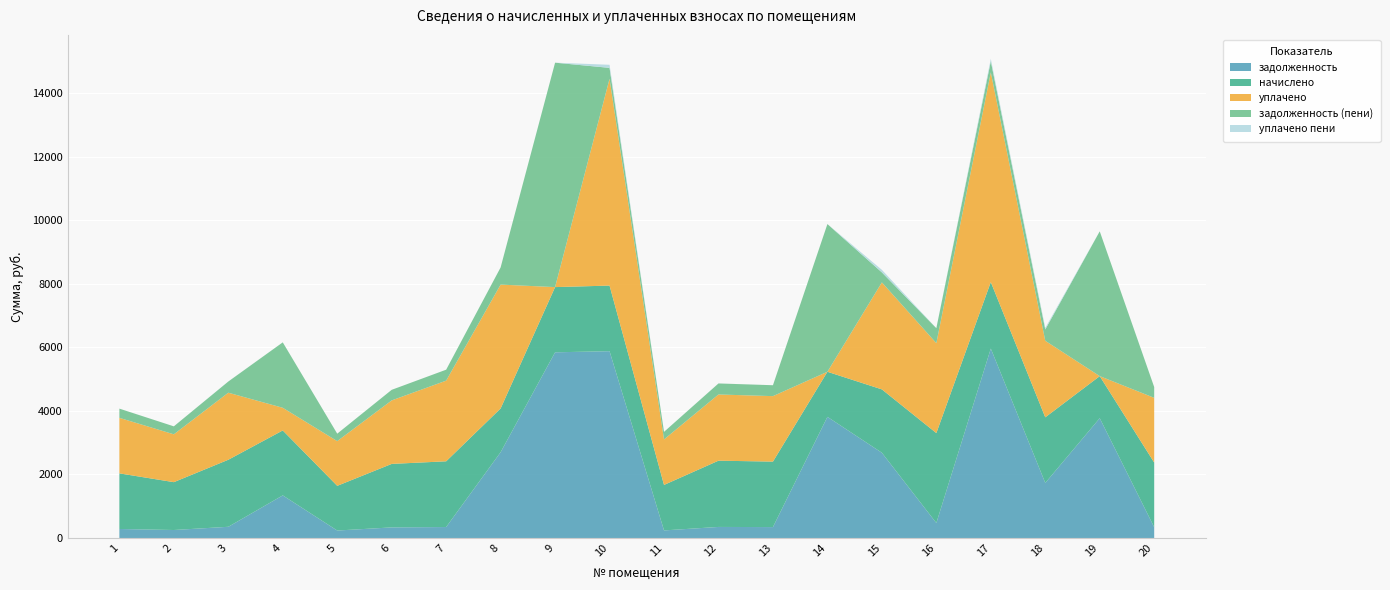

Reading left to right, transcribe all the data shown in this chart.

задолженность: 283.7	251.2	352.3	1341.2	234.9	333.3	345.0	2700.7	5847.1	5882.4	238.5	347.8	343.6	3814.5	2684.1	472.0	5965.0	1734.0	3772.3	339.5
начислено: 1751.2	1507.0	2111.4	2045.2	1407.6	1999.6	2070.0	1378.6	2053.4	2065.9	1432.4	2086.6	2061.7	1420.0	1995.5	2831.8	2094.8	2065.9	1324.8	2036.9
уплачено: 1748.3	1506.2	2111.4	713.8	1407.6	1999.6	2539.8	3900.0	0.0	6512.9	1432.7	2084.6	2061.7	0.0	3369.4	2831.8	6603.3	2410.2	0.0	2037.4
задолженность (пени): 290.4	251.2	351.9	2060.3	234.6	333.3	345.0	541.2	7067.2	343.4	238.2	347.5	343.6	4650.8	314.8	472.0	349.1	357.8	4559.5	339.4
уплачено пени: 0.0	0.0	1.0	0.0	0.3	0.0	0.0	0.0	0.0	97.3	0.0	0.5	0.0	0.0	80.6	0.0	76.2	48.6	0.0	0.0